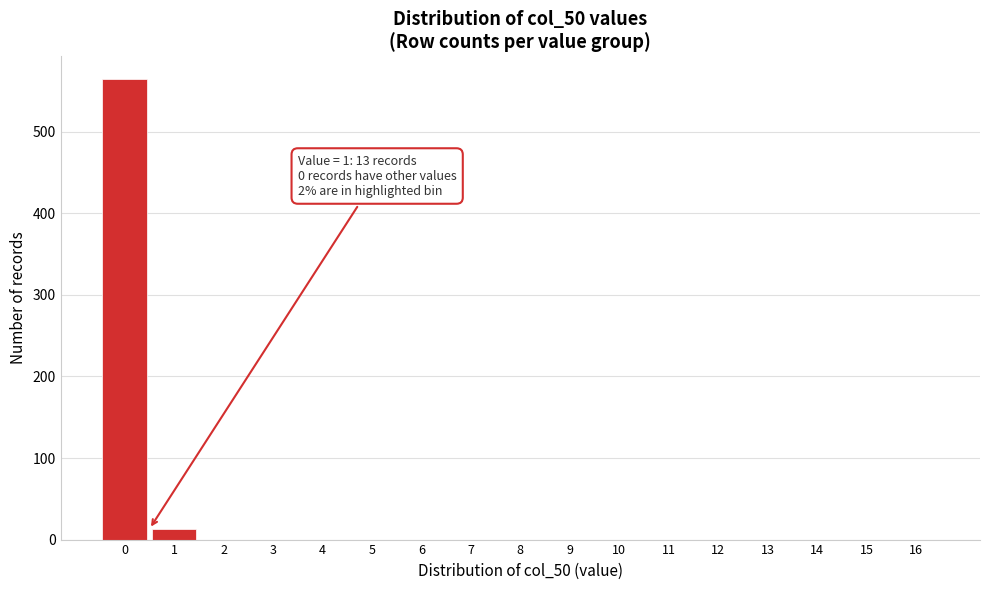

Reading left to right, transcribe all the data shown in this chart.

0=564	1=13	2=0	3=0	4=0	5=0	6=0	7=0	8=0	9=0	10=0	11=0	12=0	13=0	14=0	15=0	16=0